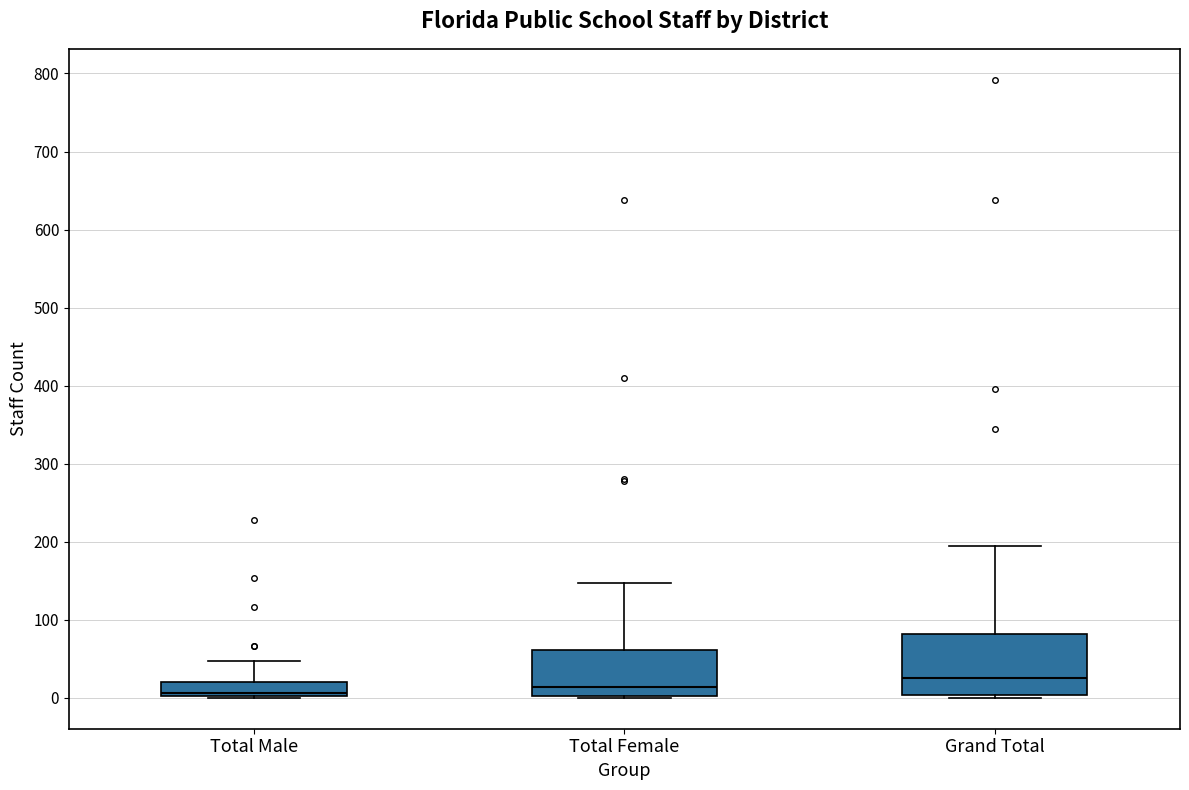

Where does the median line of the box for Total Male sit on the y-axis? The values are not printed on the chart, so give them approximately, as read against the axis.

10